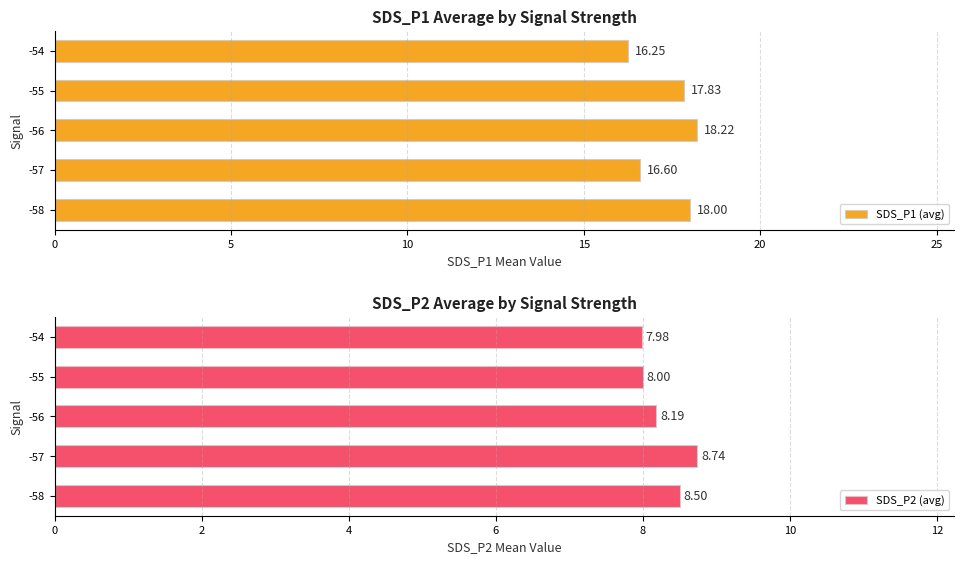

Rank the categories by SDS_P1 (avg) value from highest to lowest.

-56, -58, -55, -57, -54